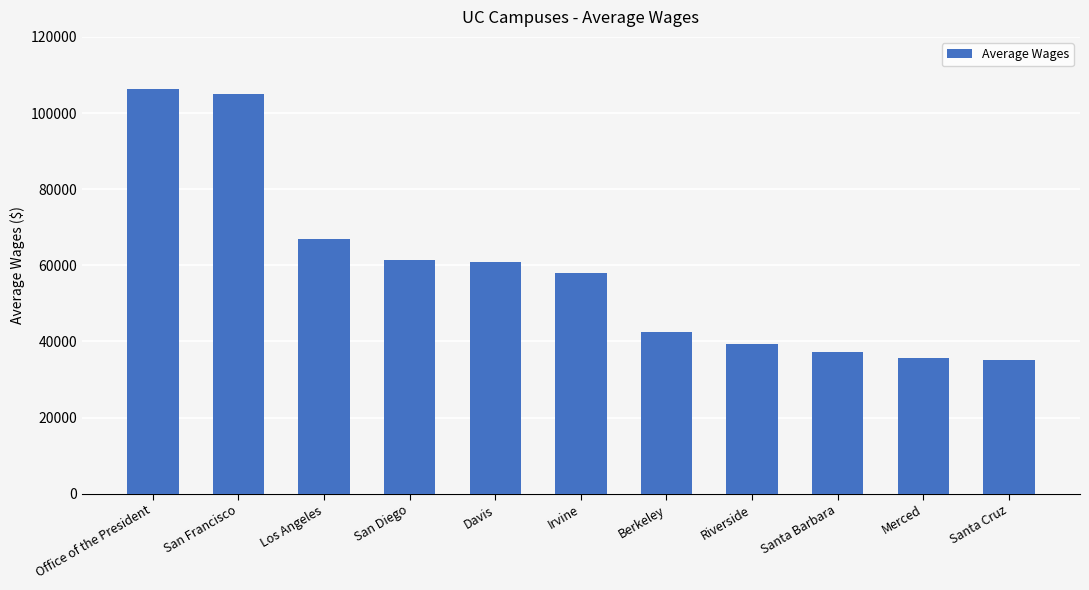

The chart shows a value of 30096.8 at Irvine. True or false?

False